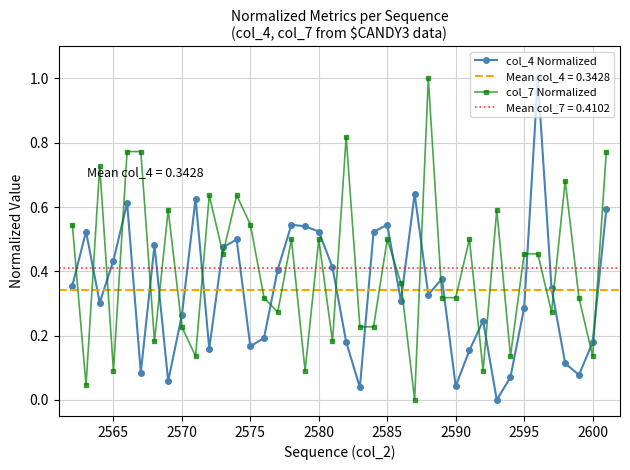

True or false: col_7 Normalized and col_4 Normalized cross at least once.

True